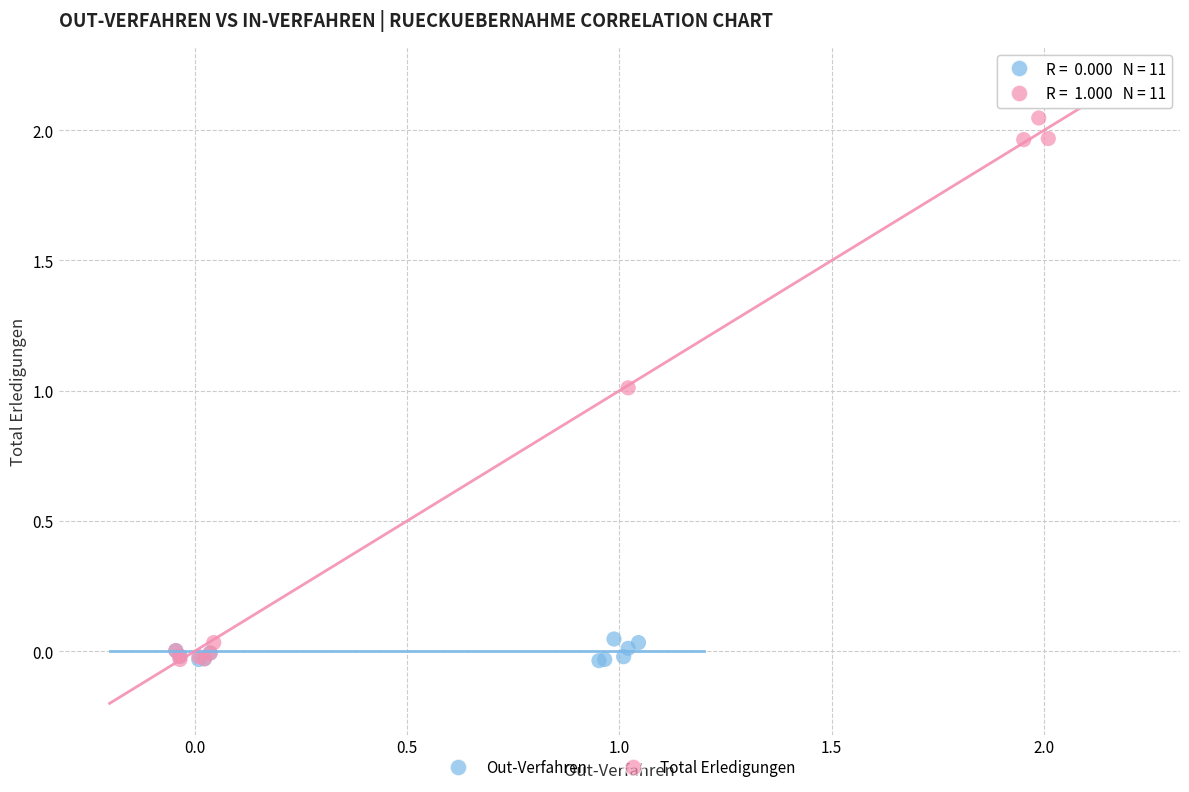

Which series has the widest spread of Y values?

Total Erledigungen